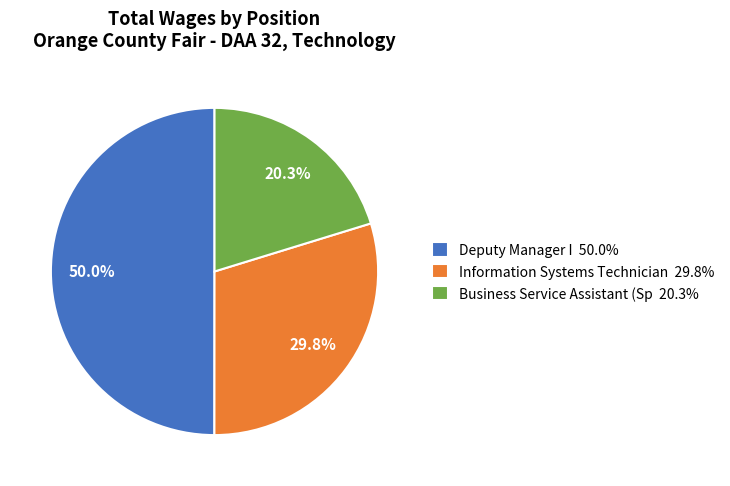

What is the ratio of the value at Information Systems Technician to the value at Business Service Assistant (Sp?

1.5